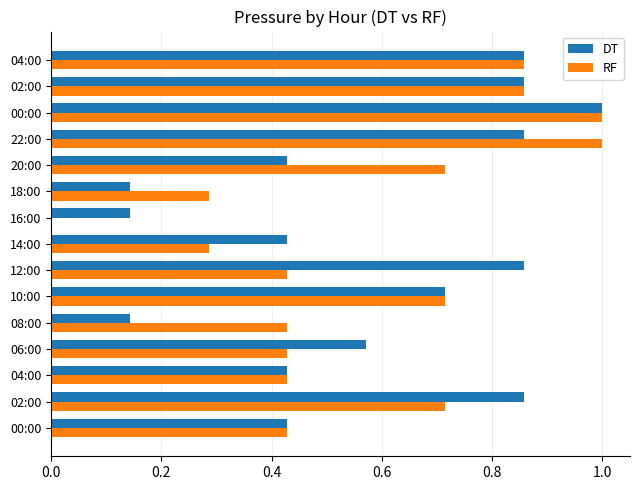

What are all the series names shown in the legend?

DT, RF